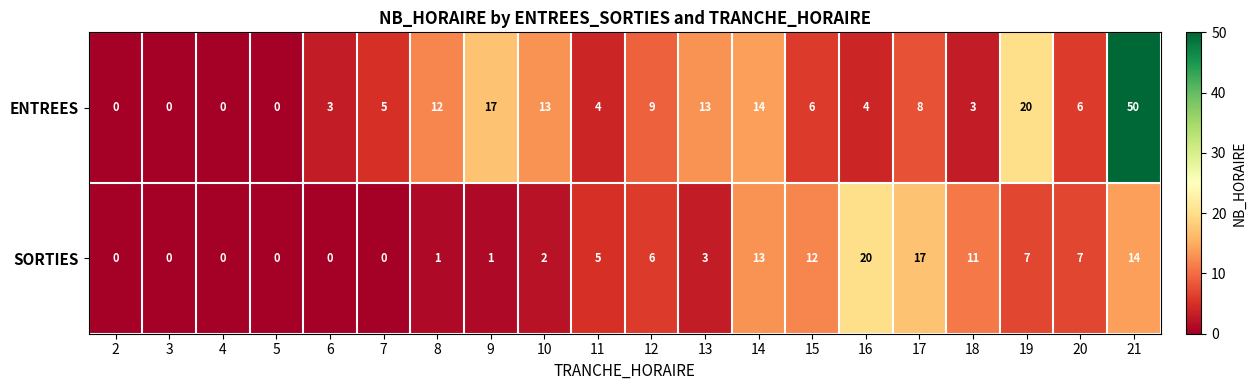

List the series in order of their overall mean, highest first.

ENTREES, SORTIES